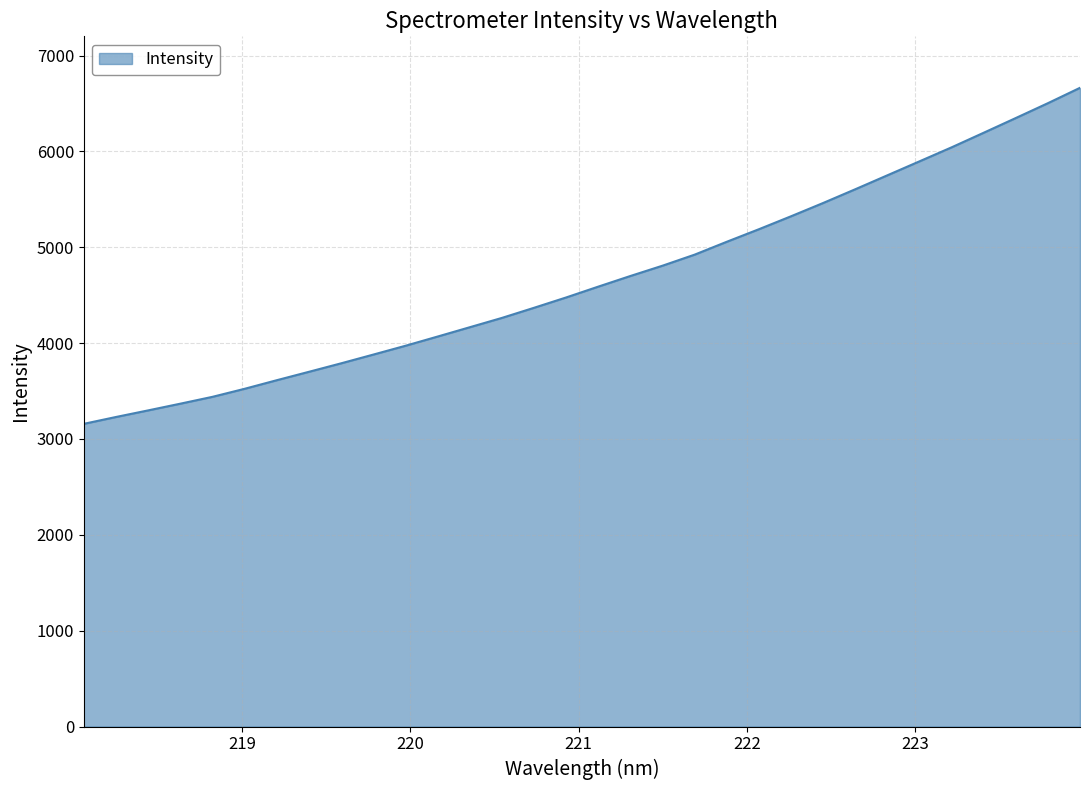

True or false: there are more than 0 points higher than both neighbors.

False